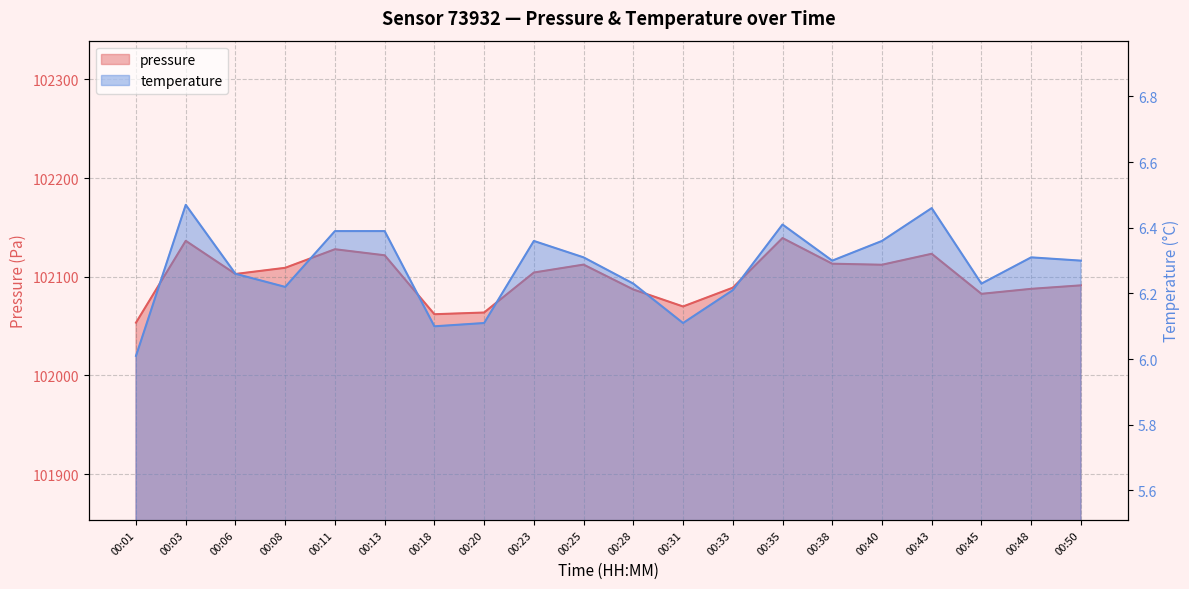

True or false: temperature has a value of 6.4 at 00:35.

True